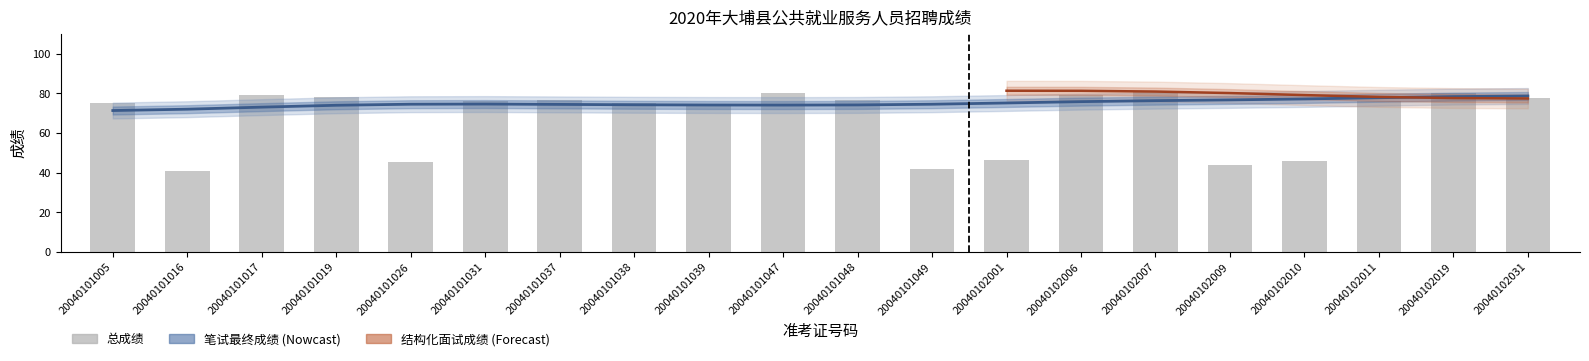

Is the value of 总成绩 at 20040101026 greater than the value of 笔试最终成绩 at 20040102006?

No